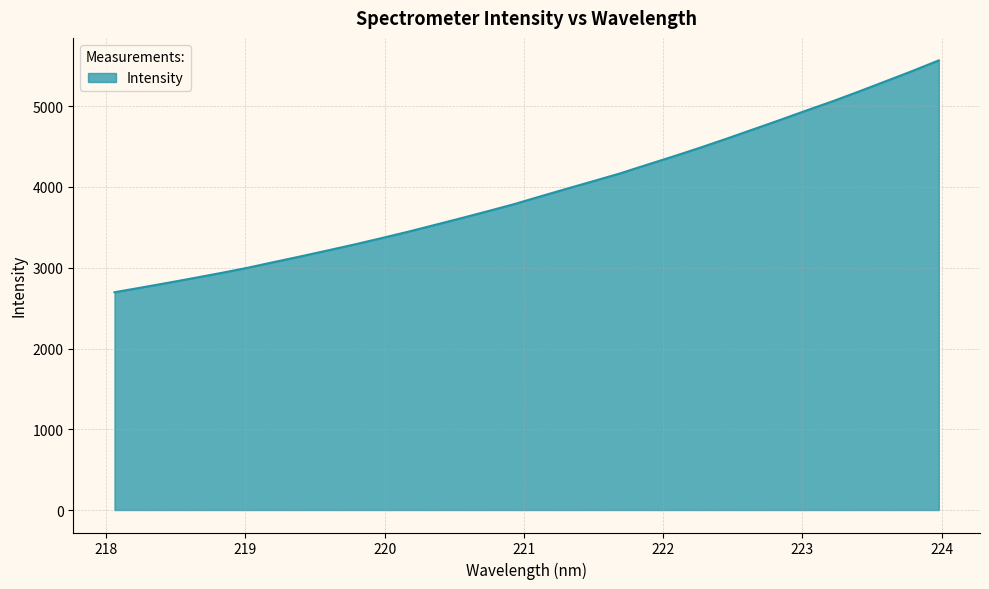

What is the difference between the maximum and minimum values?

2871.2